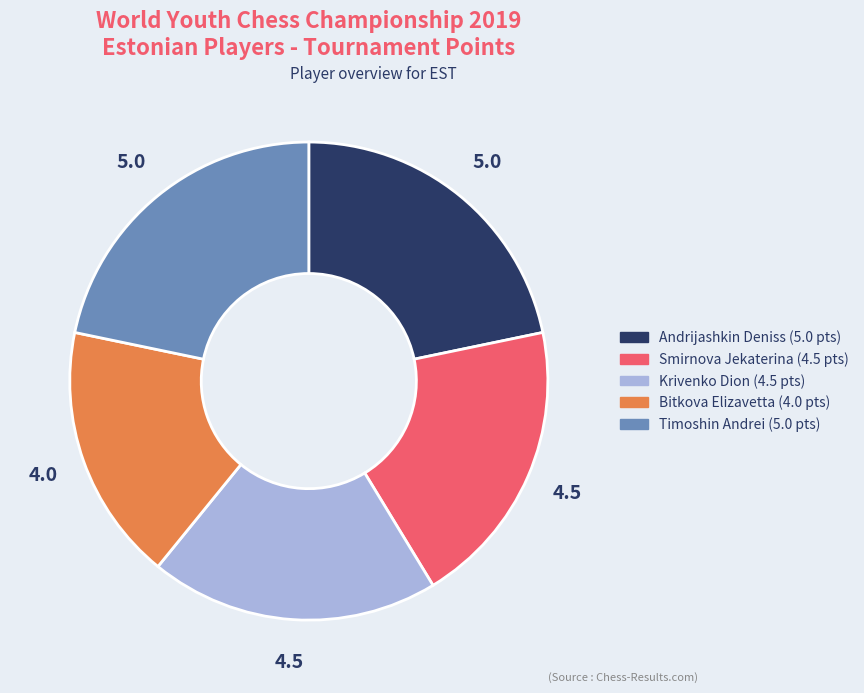

Does Timoshin Andrei account for over 50% of the chart?

No